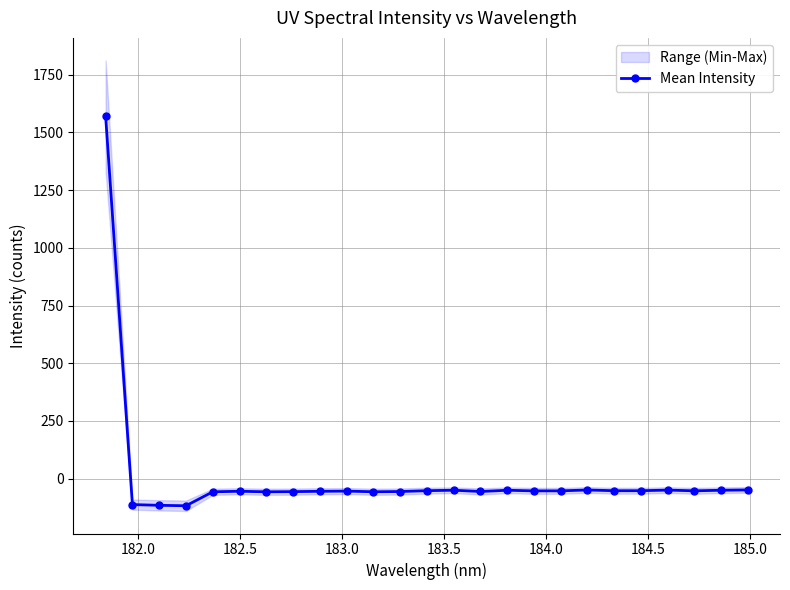

Reading left to right, what are all the values shown in this chart?

1571.5	-112.2	-115.4	-117.3	-56.9	-54.6	-56.9	-56.2	-54.7	-53.9	-56.7	-55.7	-52.0	-50.1	-55.5	-50.2	-52.9	-52.7	-49.0	-52.2	-52.1	-49.5	-52.6	-50.1	-48.7